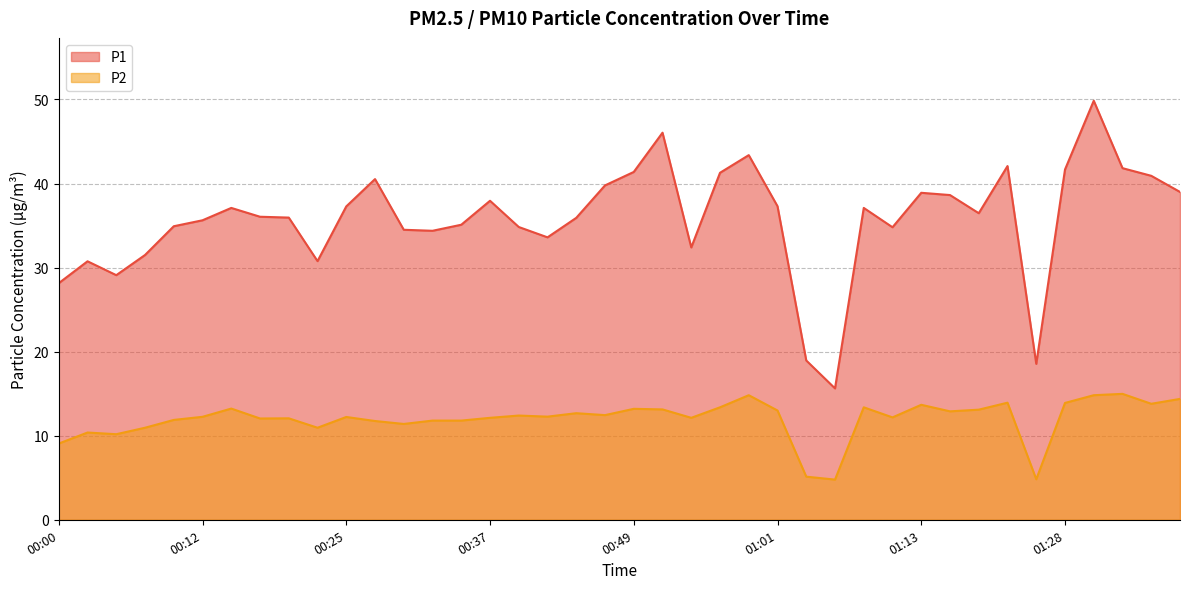

True or false: P2 and P1 intersect in this chart.

False